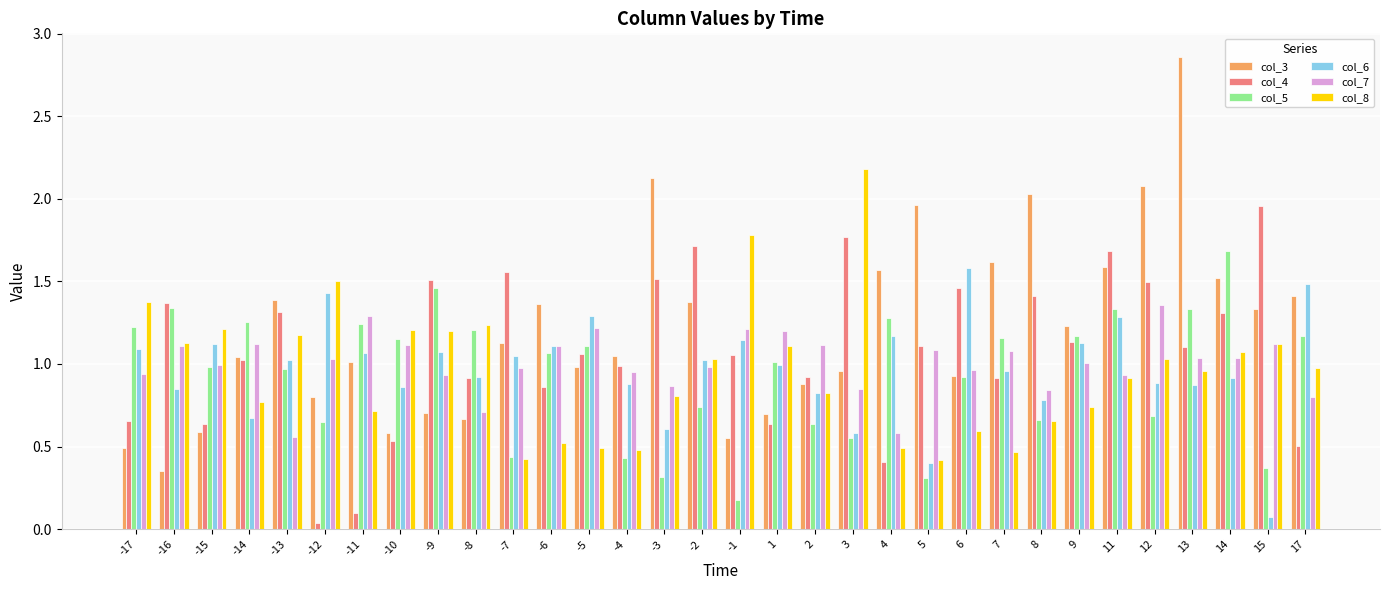

What is the total value across all series at -14?

5.9